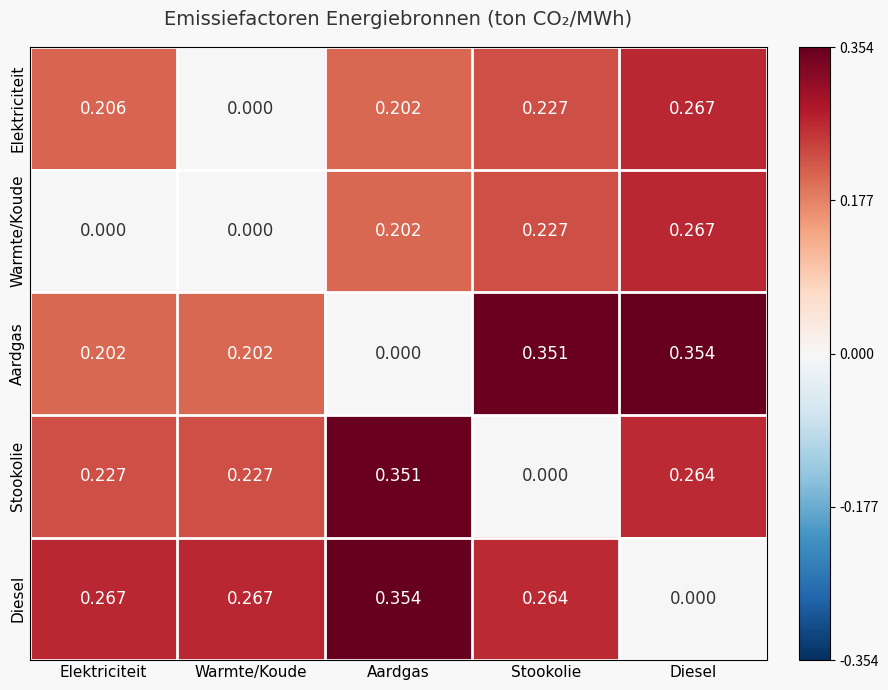

Where is Aardgas nearest to the value 0?

Aardgas